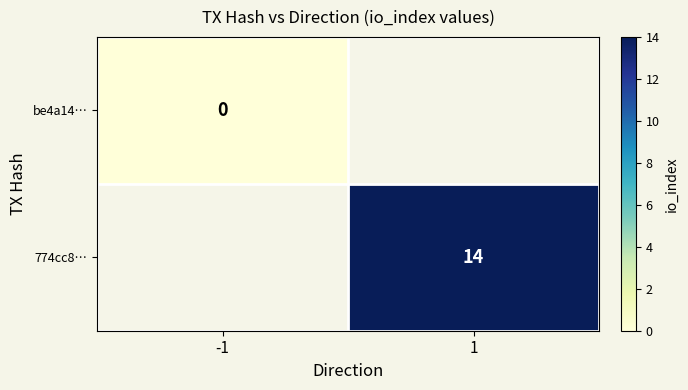

True or false: 774cc8… has a value of 6.3 at 1.

False